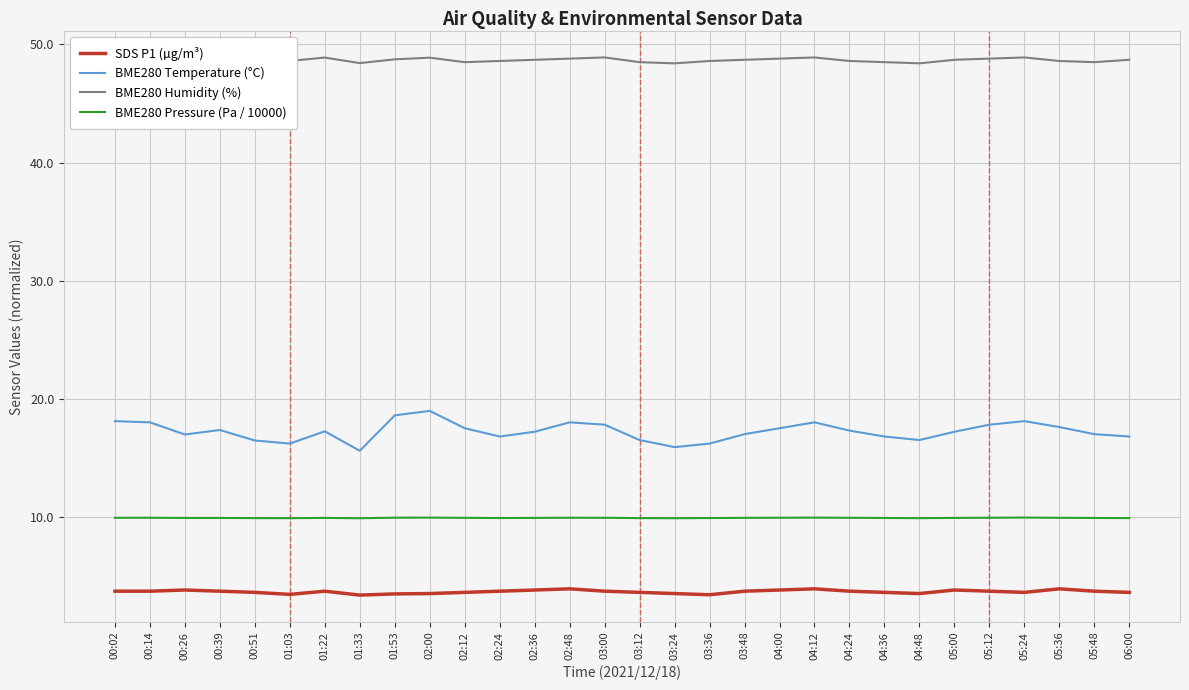

What is the difference between the maximum and second lowest values in the BME280 Humidity (%) series?

0.5